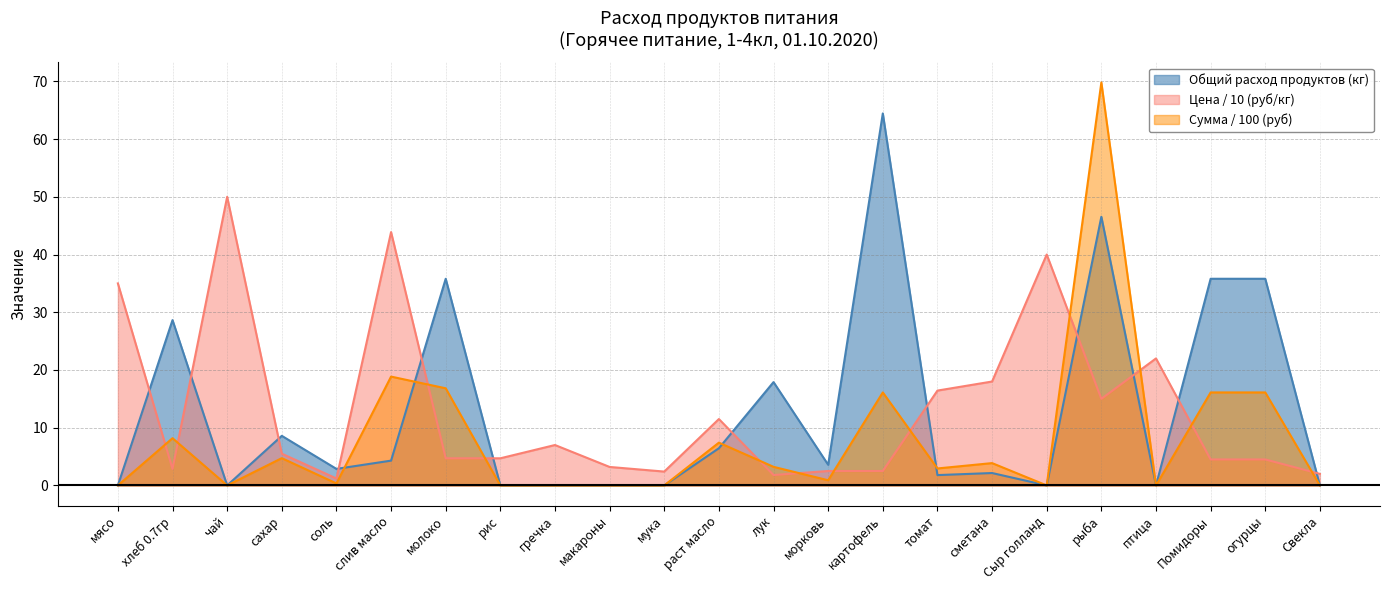

At which category does Сумма (руб) reach its first local valley?

чай